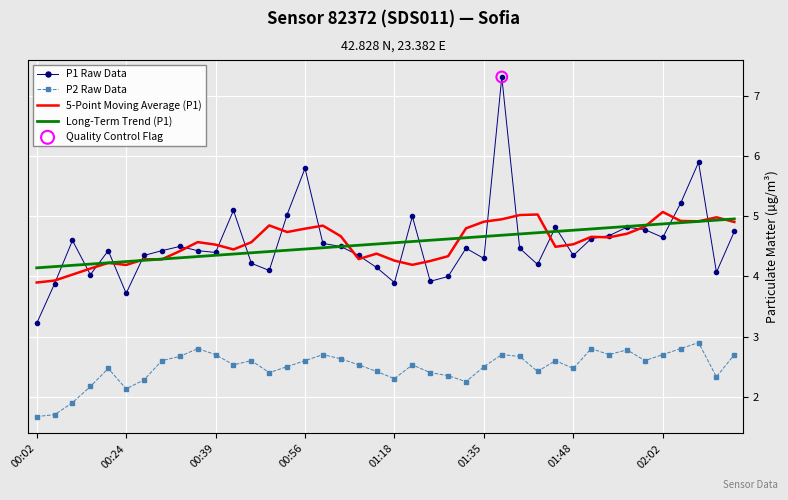

True or false: 5-Point Moving Average (P1) and P2 Raw Data intersect in this chart.

False